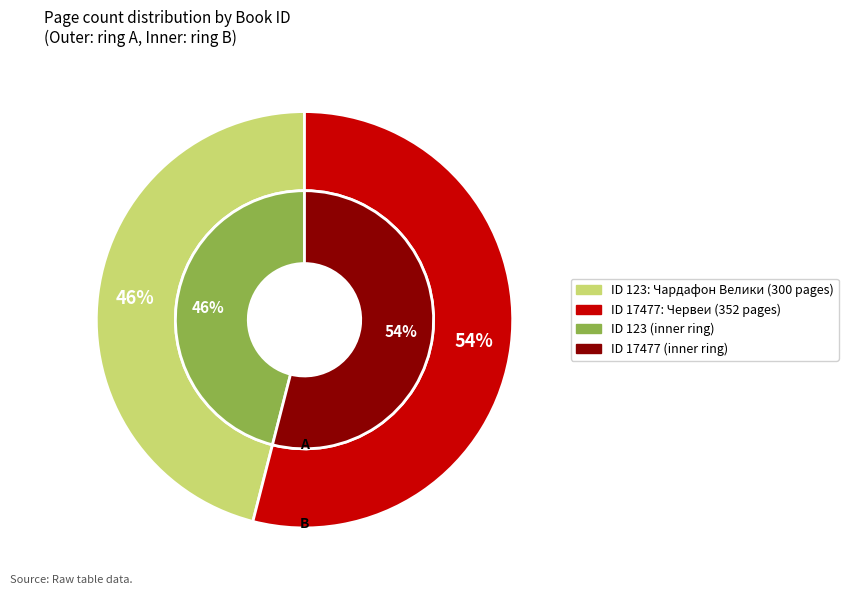

Rank the categories by value from highest to lowest.

17477, 123